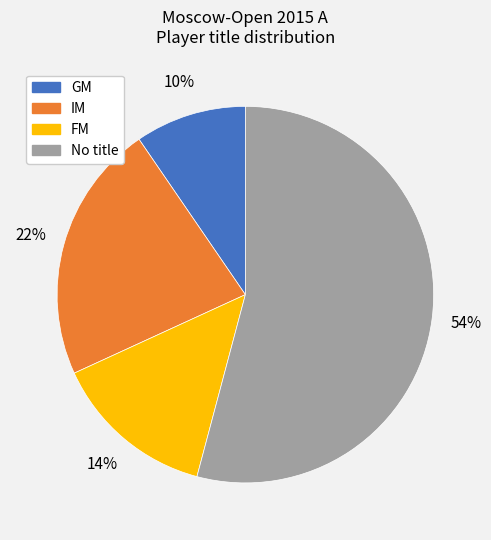

Does any single category account for the majority?

Yes